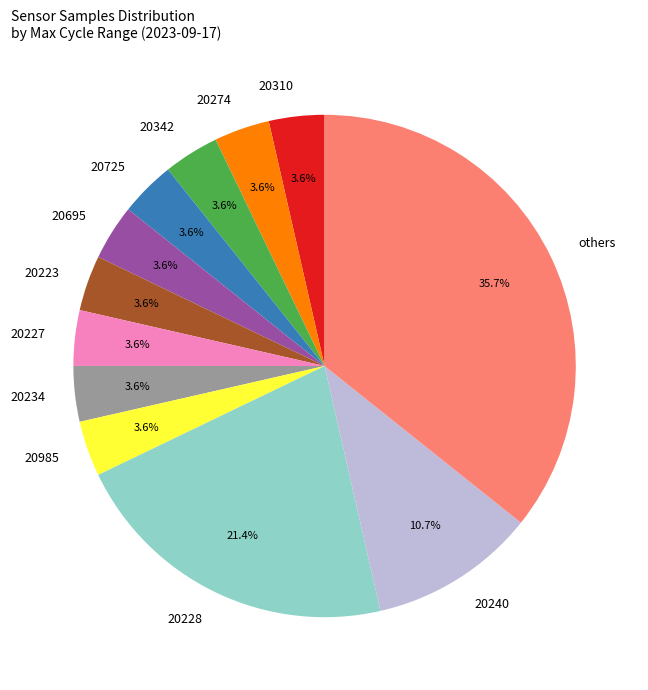

Is there a majority slice in this chart?

No